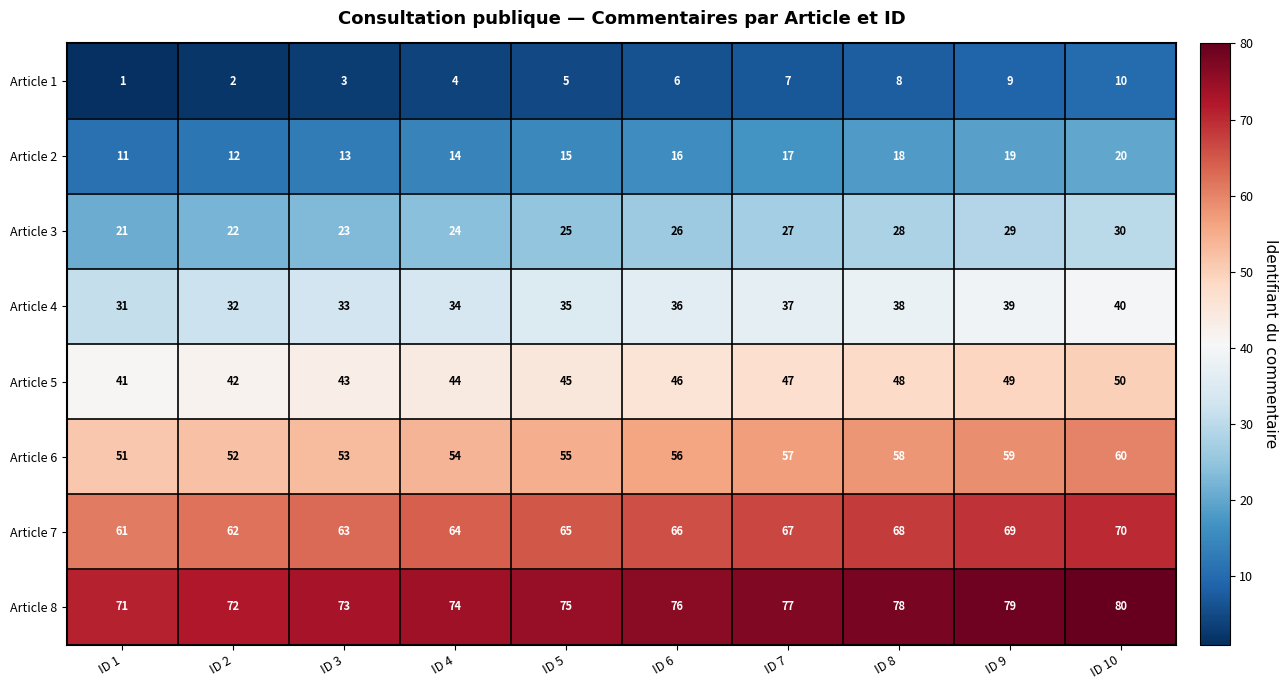

Read the Article 3 value at ID 6.

26